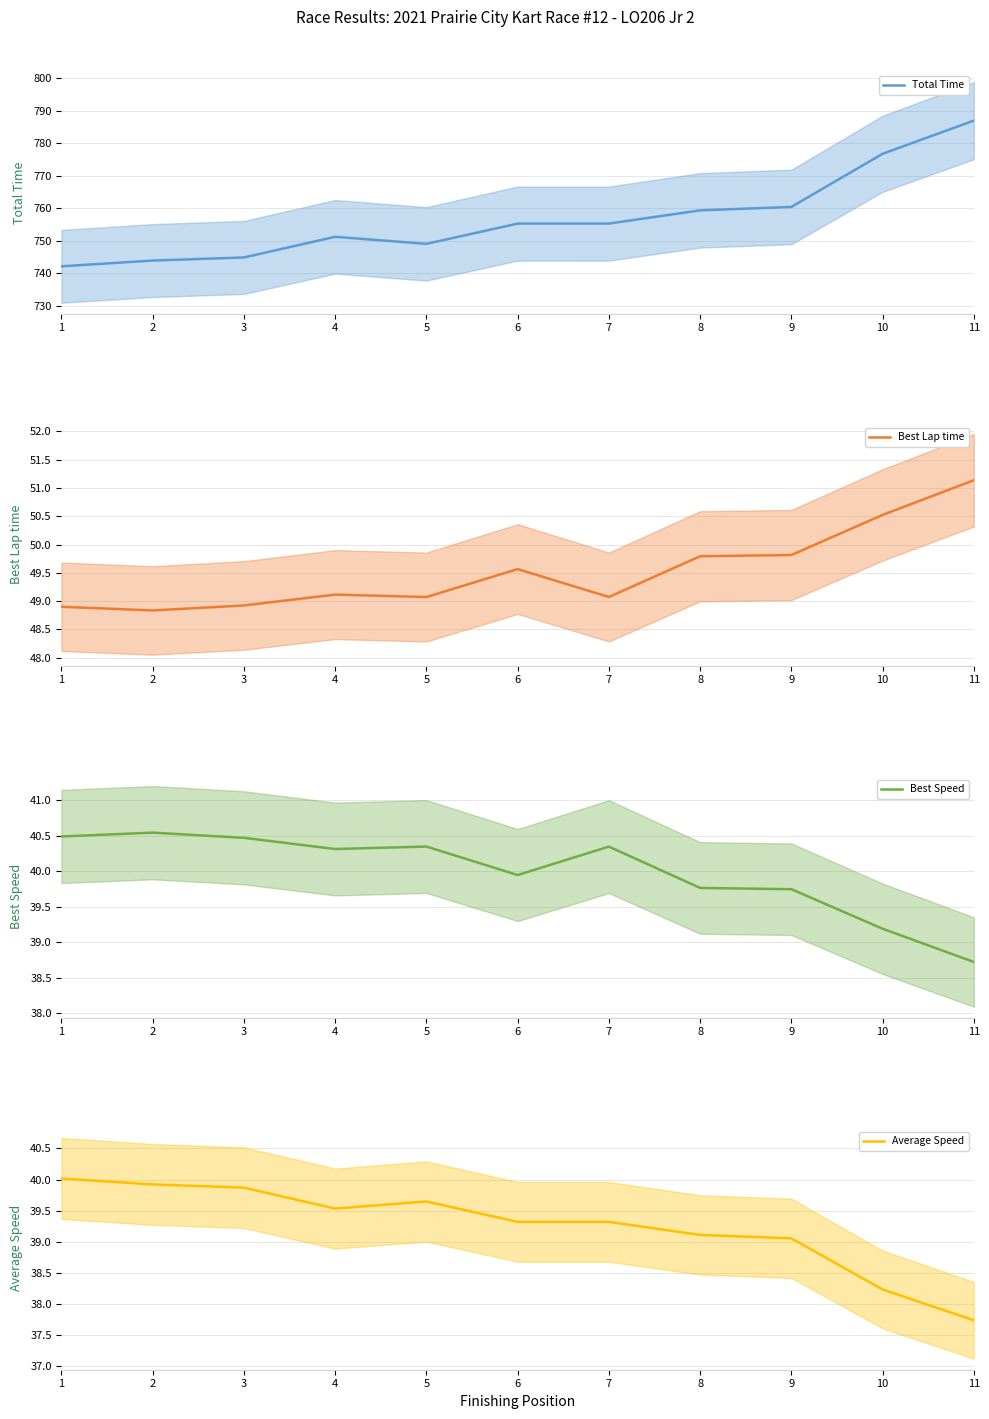

The Best Lap time series shows 80.4 at 10. True or false?

False